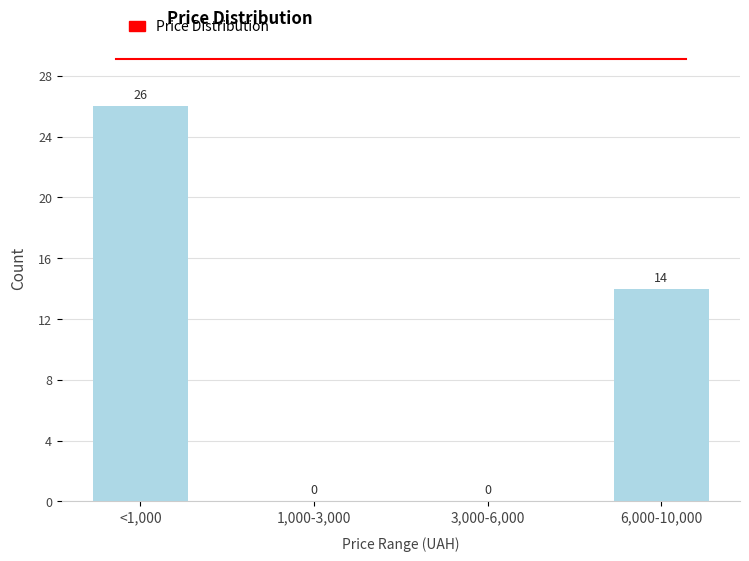

Reading right to left, extract all data points from this chart.

6,000-10,000=14	3,000-6,000=0	1,000-3,000=0	<1,000=26